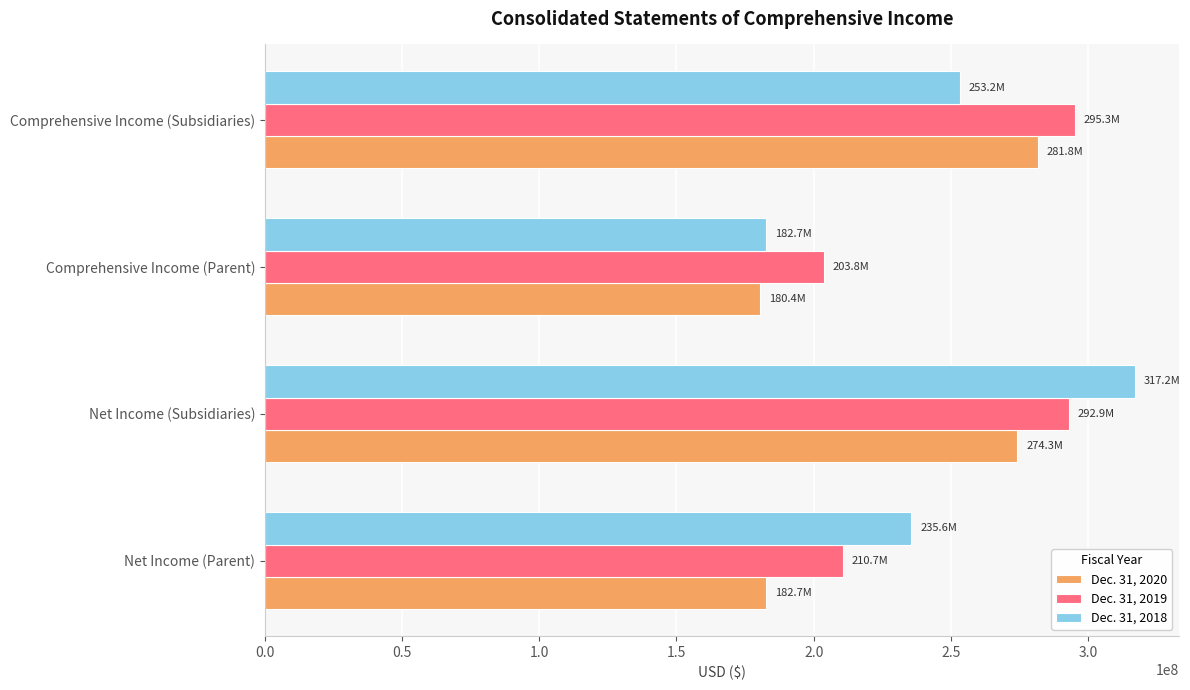

What is the difference between the maximum and minimum values in the Dec. 31, 2020 series?

101372000